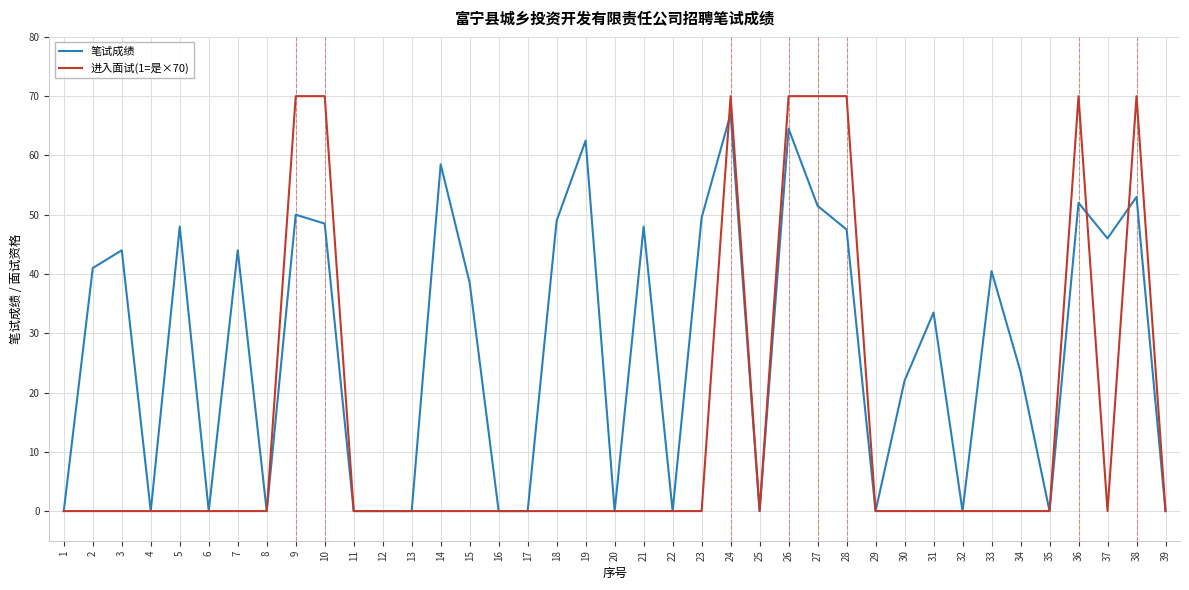

How many lines are shown in the chart?

2